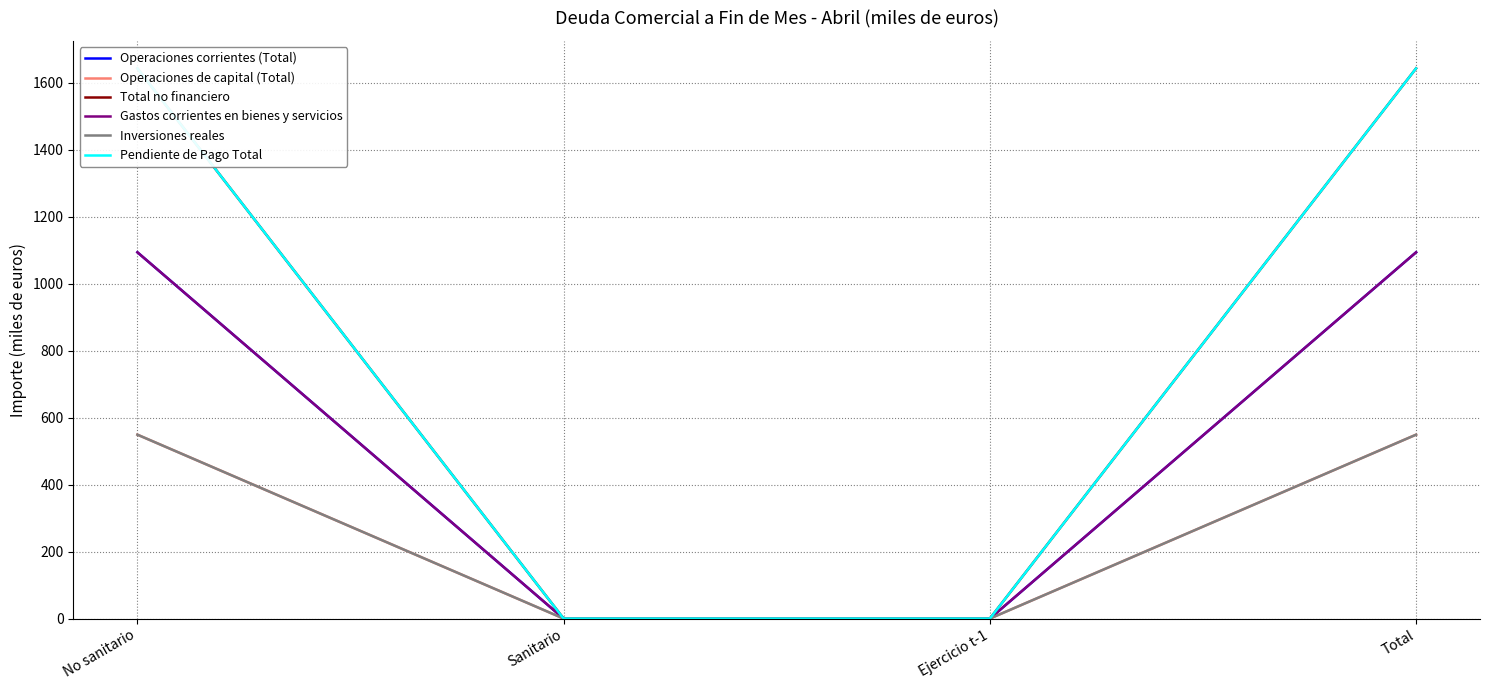

What is the sum of all Operaciones corrientes (Total) values?

2186.8